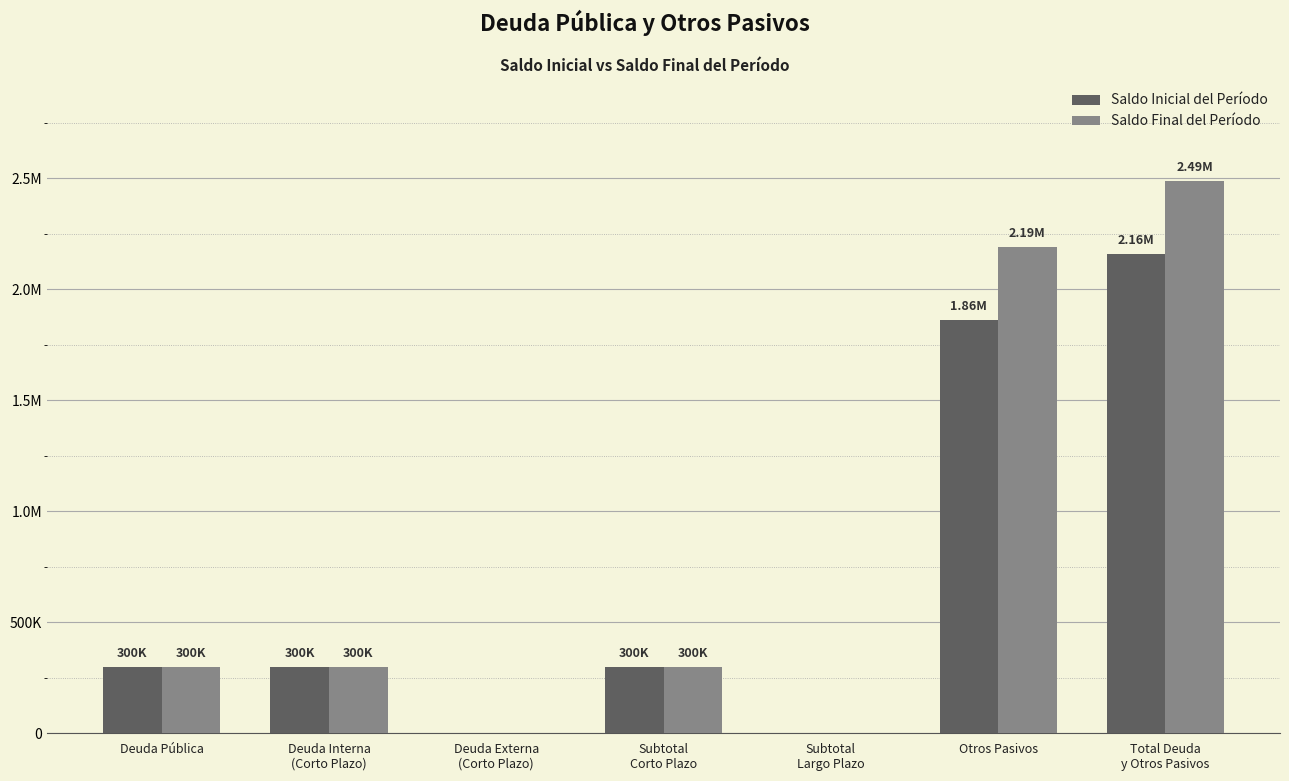

Reading left to right, list all the values displayed in this chart.

Saldo Inicial del Período: Deuda Pública=300000.0	Deuda Interna
(Corto Plazo)=300000.0	Deuda Externa
(Corto Plazo)=0.0	Subtotal
Corto Plazo=300000.0	Subtotal
Largo Plazo=0.0	Otros Pasivos=1860904.4	Total Deuda
y Otros Pasivos=2160904.4
Saldo Final del Período: Deuda Pública=300000.0	Deuda Interna
(Corto Plazo)=300000.0	Deuda Externa
(Corto Plazo)=0.0	Subtotal
Corto Plazo=300000.0	Subtotal
Largo Plazo=0.0	Otros Pasivos=2189725.1	Total Deuda
y Otros Pasivos=2489725.1